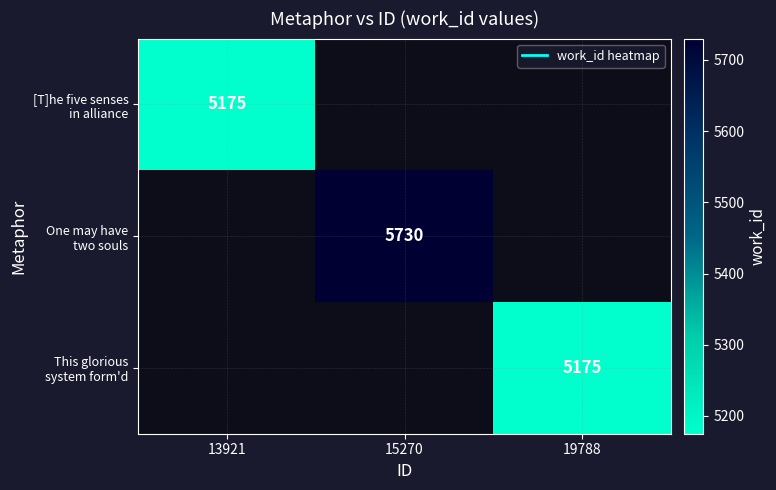

At which label does This glorious system form'd reach its minimum?

13921